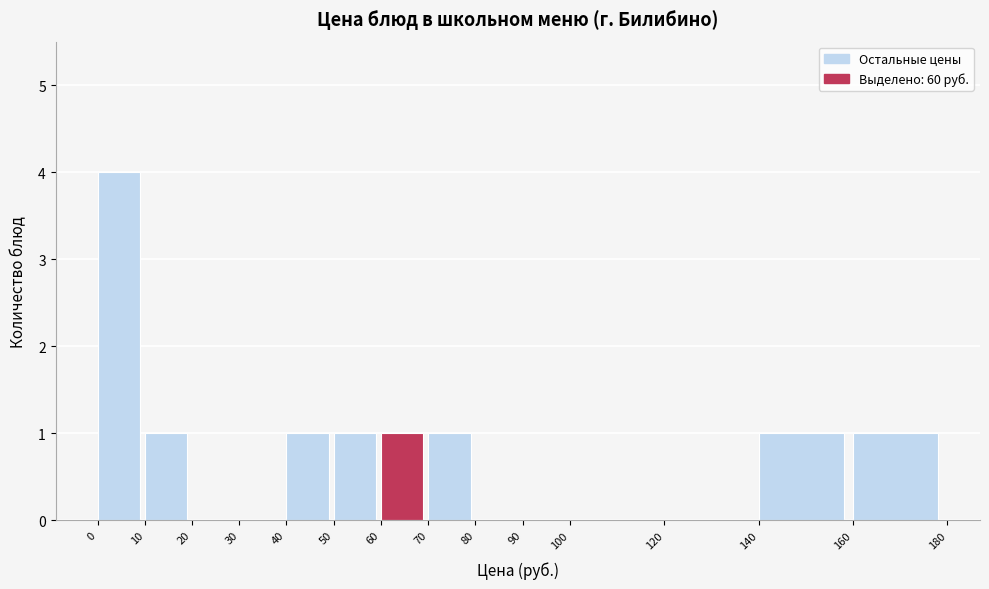

Reading left to right, list every bar in this chart as the range it spans on the x-axis followed by its height. The values are not printed on the chart, so give them approximately, as read against the axis.

0 to 10: 4
10 to 20: 1
20 to 30: 0
30 to 40: 0
40 to 50: 1
50 to 60: 1
60 to 70: 1
70 to 80: 1
80 to 90: 0
90 to 100: 0
100 to 120: 0
120 to 140: 0
140 to 160: 1
160 to 180: 1